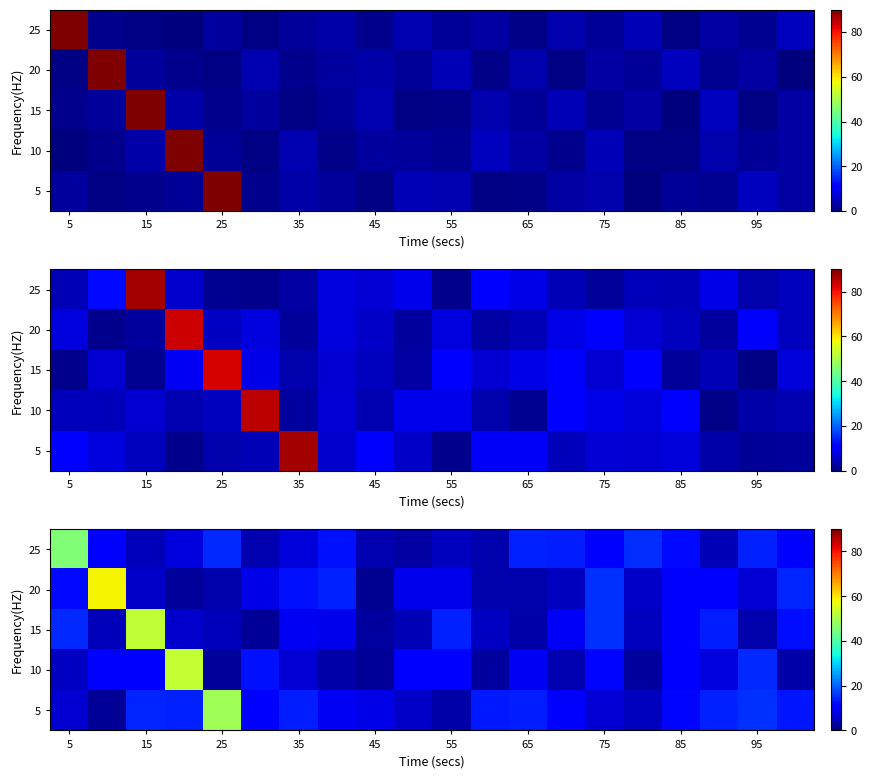

How many categories are shown in the chart?

20